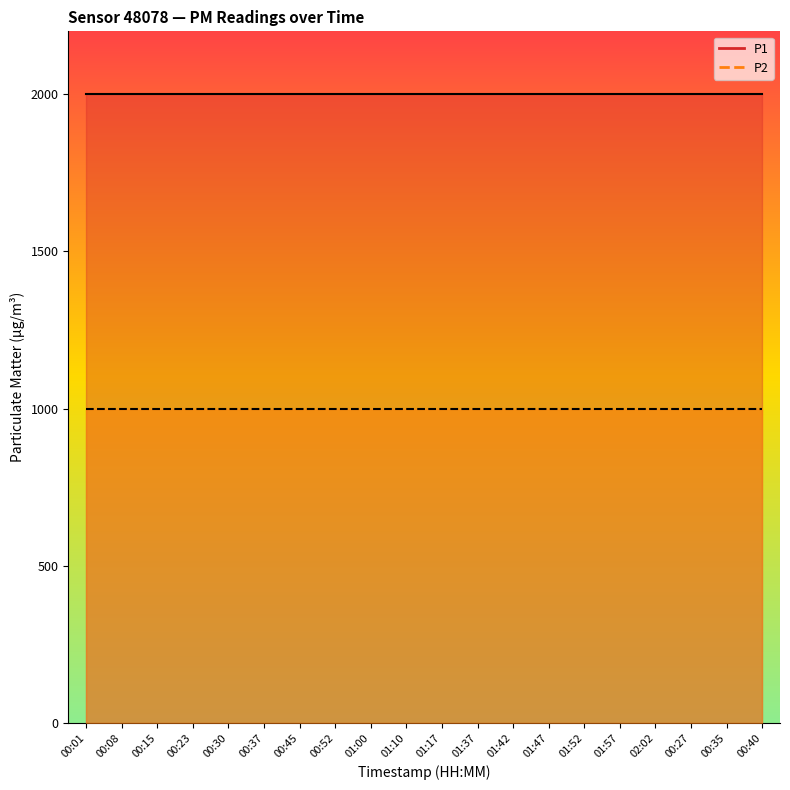

What is the label of the 3rd point from the right?

00:27